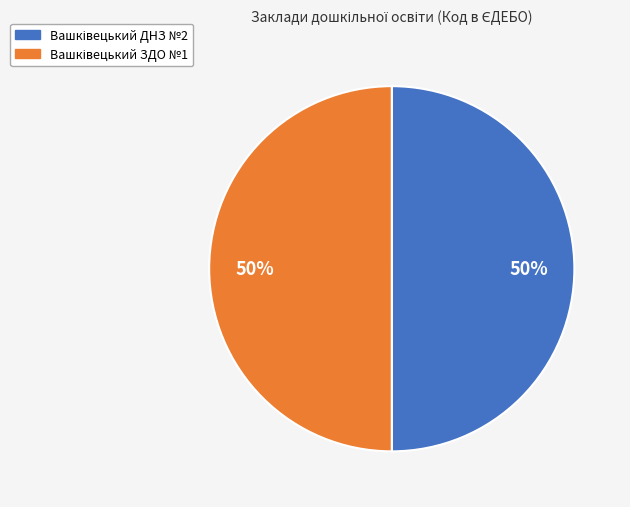

To the nearest percent, what is the average slice percentage?

50%